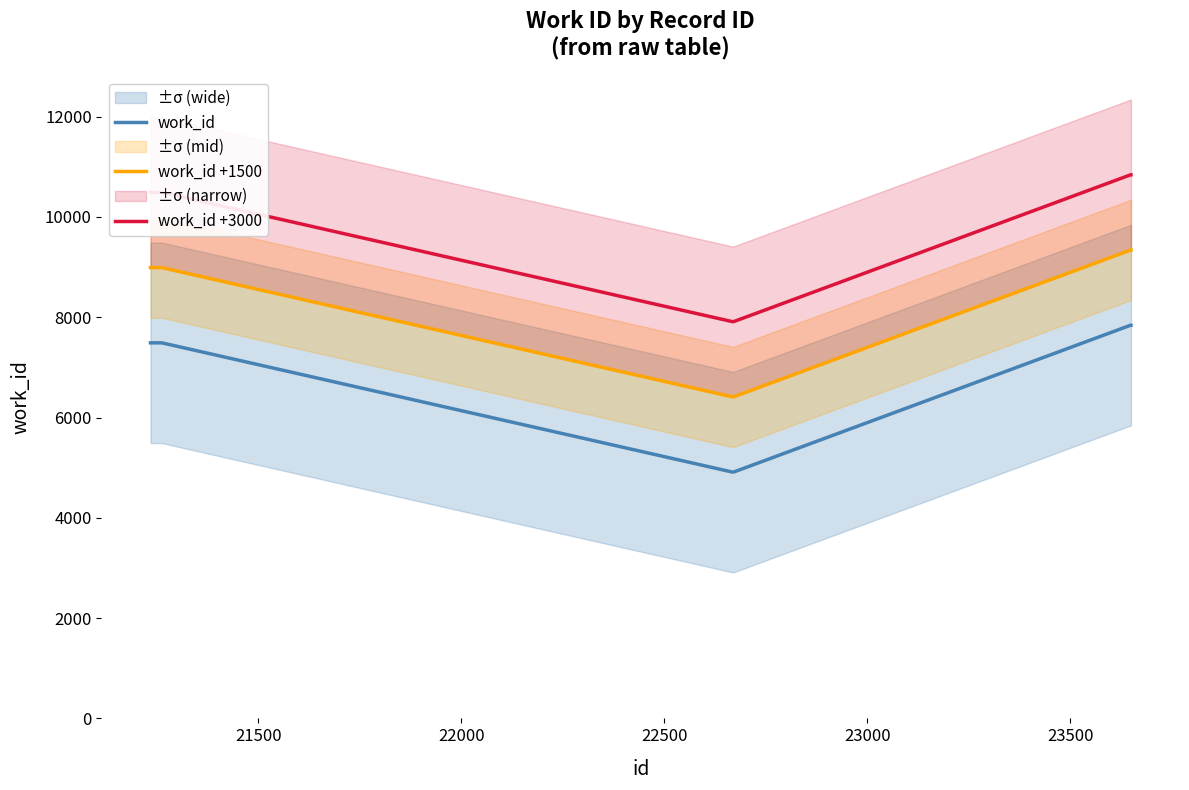

True or false: work_id +3000 and work_id intersect in this chart.

False